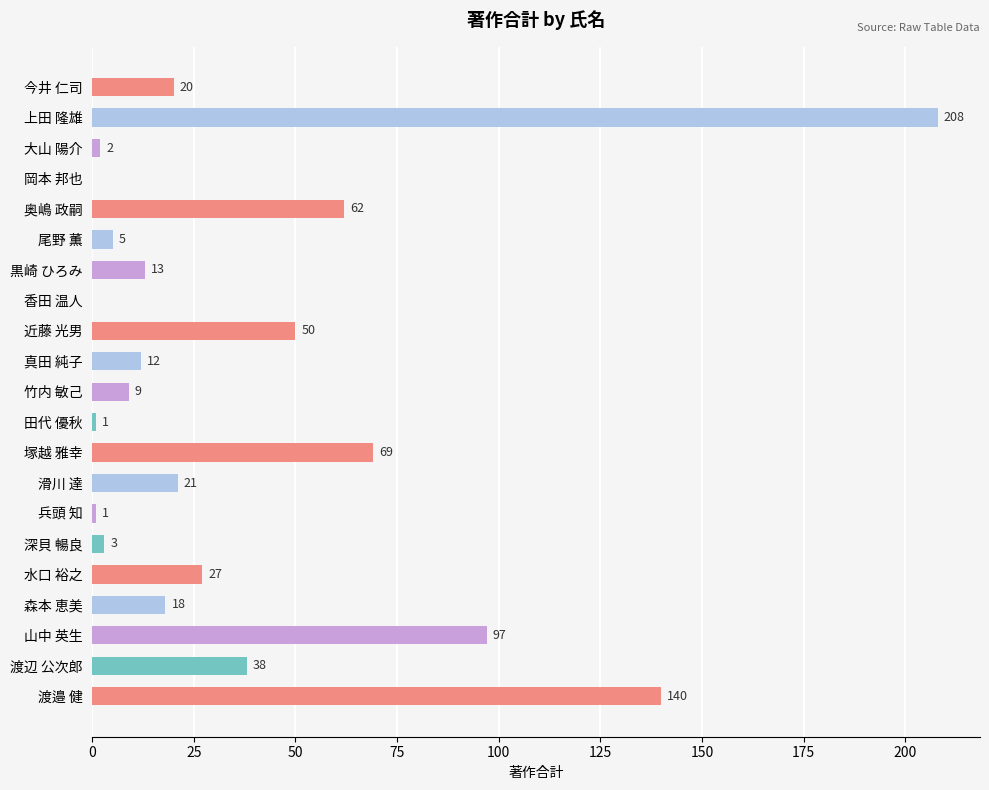

What is the ratio of the value at 渡邉 健 to the value at 田代 優秋?

140.0